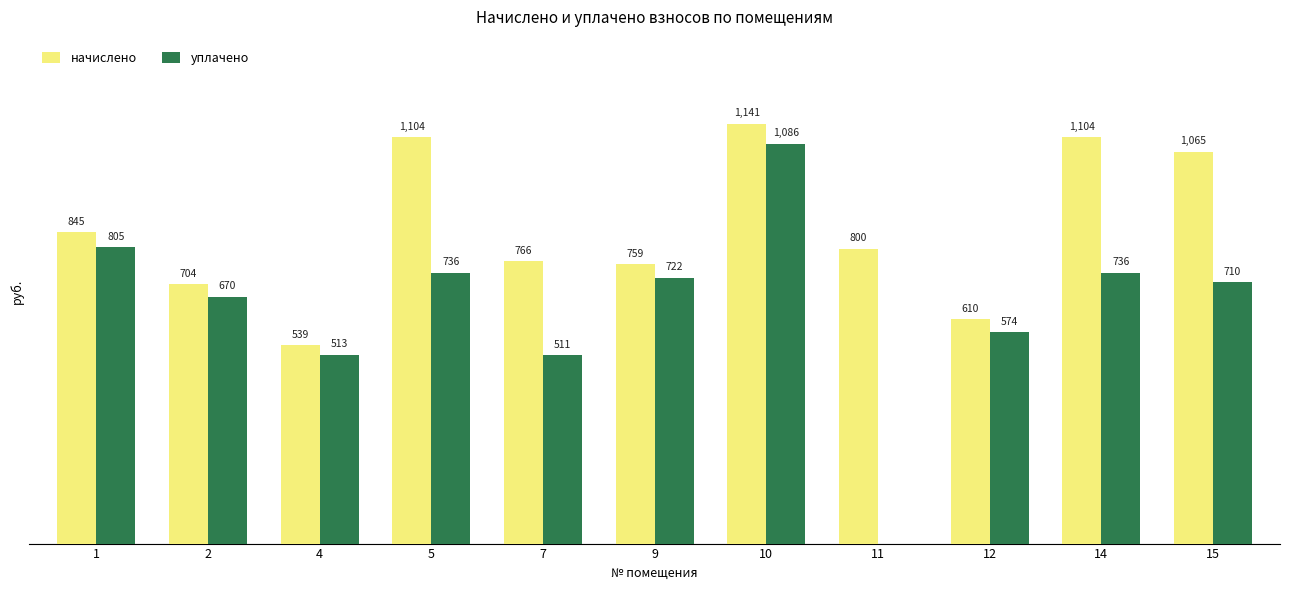

Which series has the largest total across all categories?

начислено